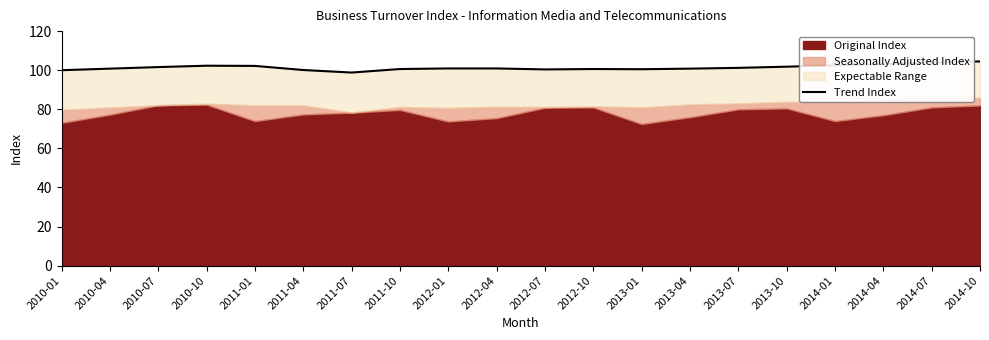

Which category has the lowest value across all series?

2011-07